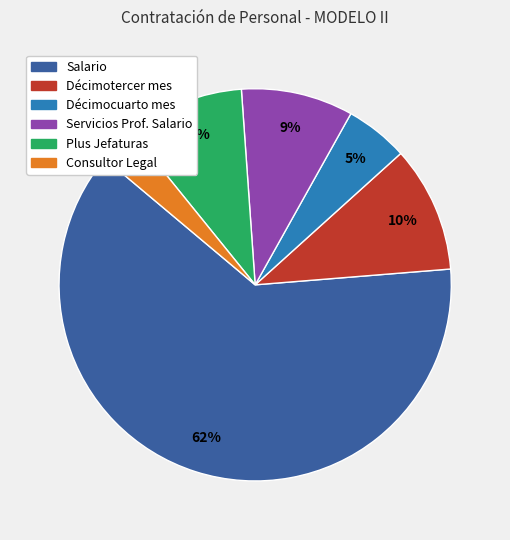

Is there a majority slice in this chart?

Yes